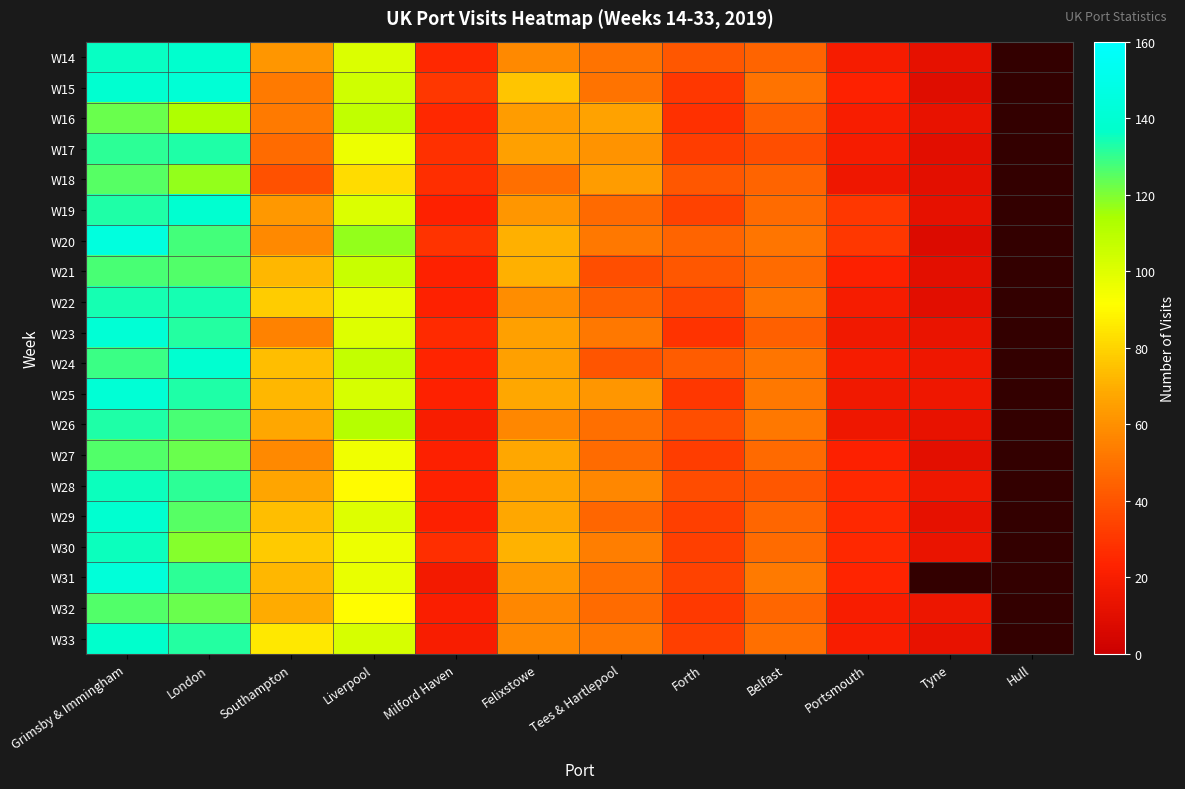

How many data points in W25 are less than 68?

6